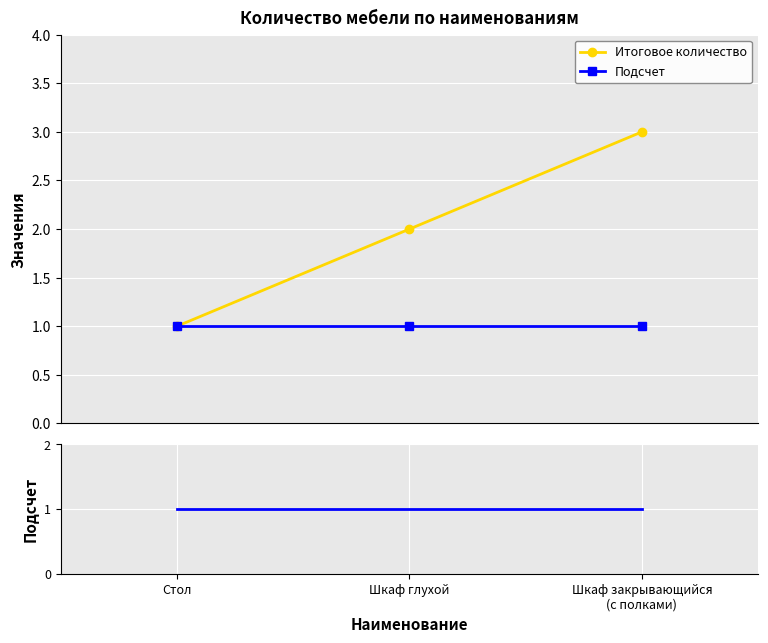

Is this an area chart (filled region under the line)?

No